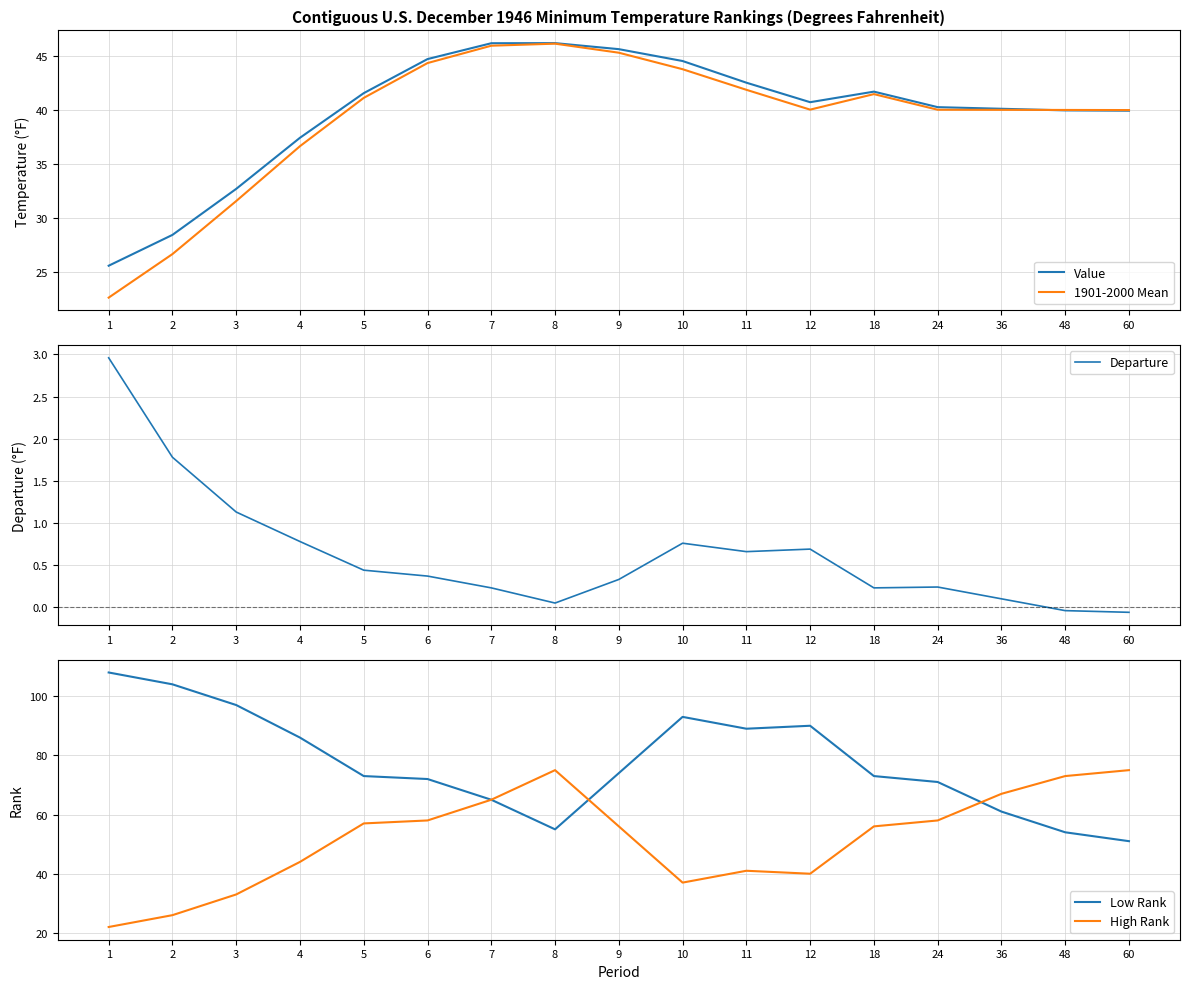

At which category is the sum across all series the highest?

8